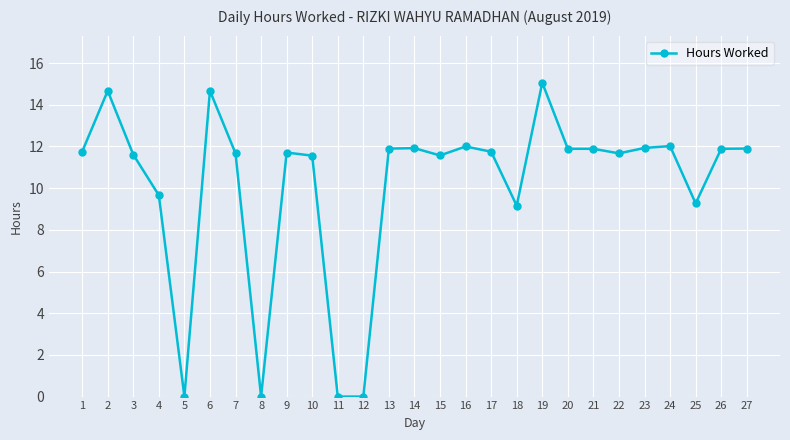

What is the value of the 14th point from the left?

11.9